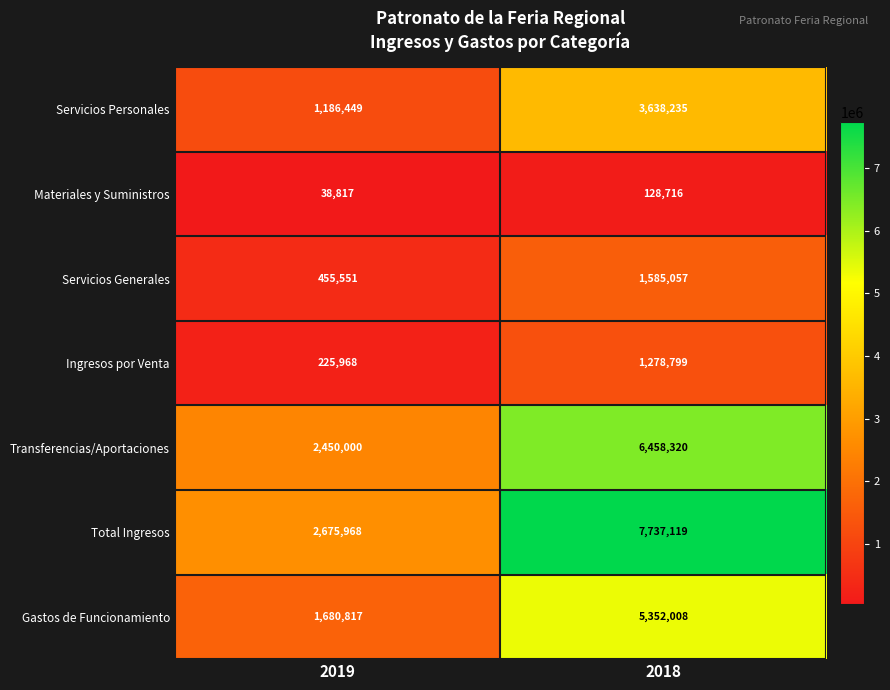

What is the sum of all Servicios Generales values?

2040608